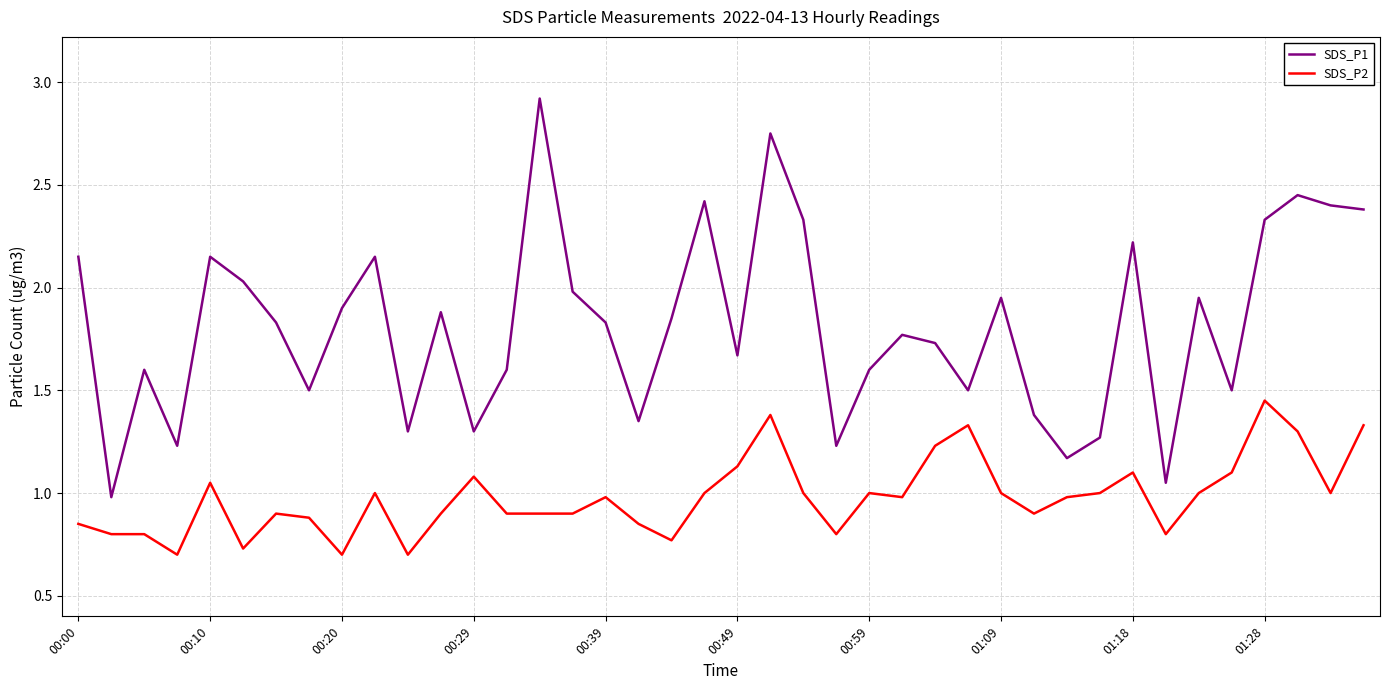

True or false: SDS_P2 and SDS_P1 cross at least once.

False